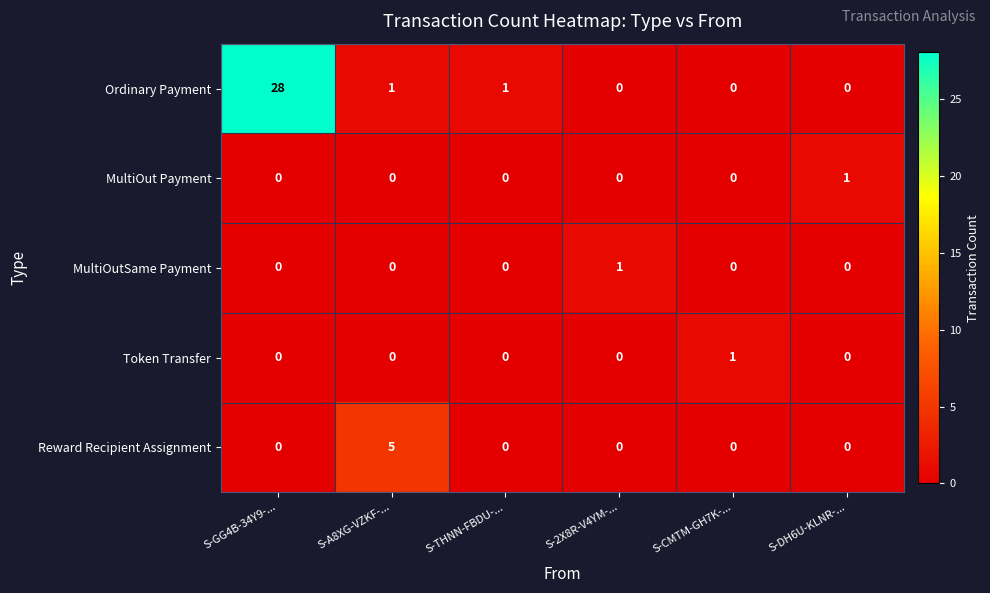

What is the difference between the highest and lowest values at S-GG4B-34Y9-...?

28